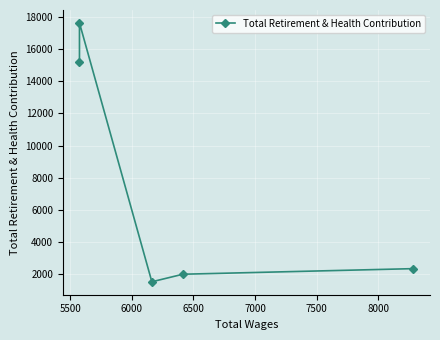

How many interior local valleys (lower than both neighbors) does the data have?

1